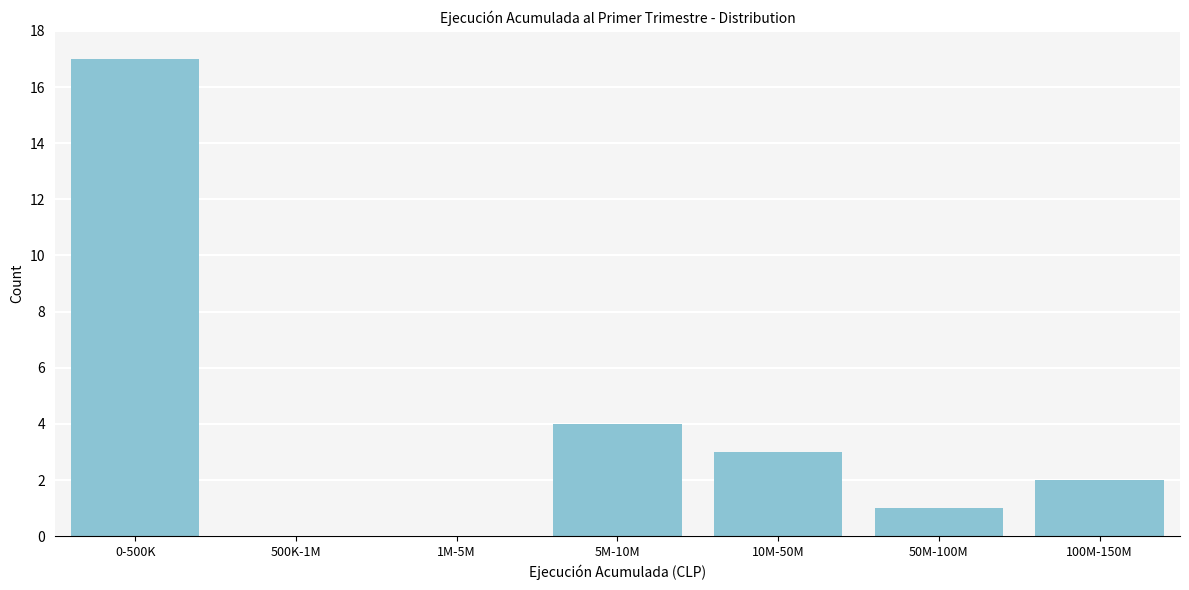

Reading left to right, extract all data points from this chart.

0-500K=17	500K-1M=0	1M-5M=0	5M-10M=4	10M-50M=3	50M-100M=1	100M-150M=2